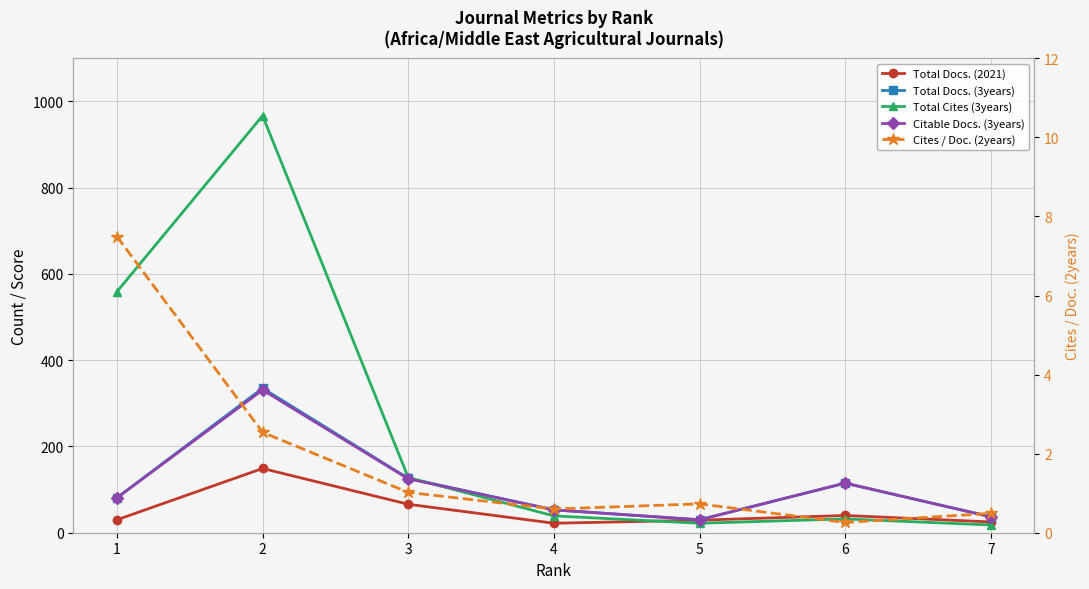

What is the difference between the Total Docs. (2021) values at 3 and 1?

36.0